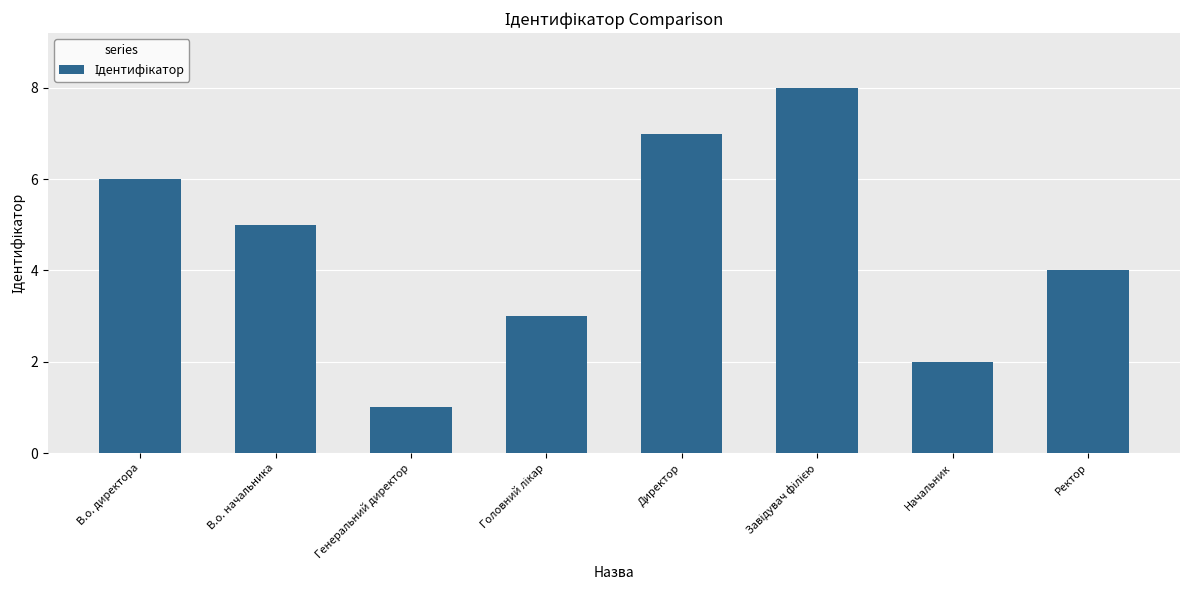

What is the difference between the maximum and minimum values?

7